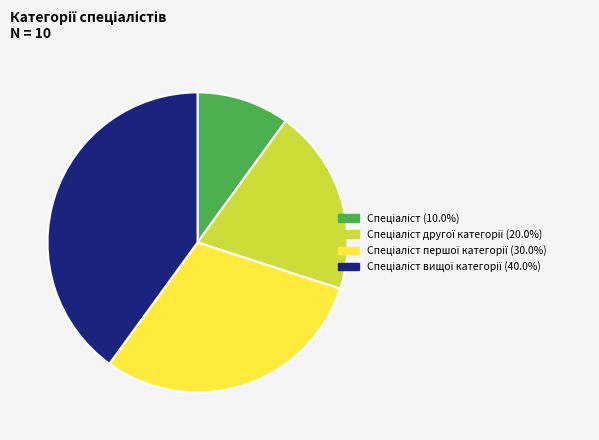

Does any single category account for the majority?

No